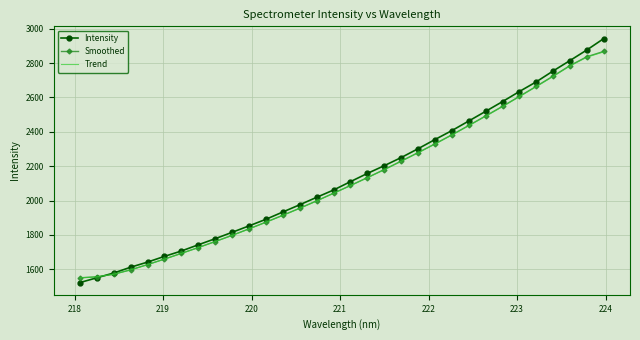

What is the minimum value shown in the chart?

1522.6